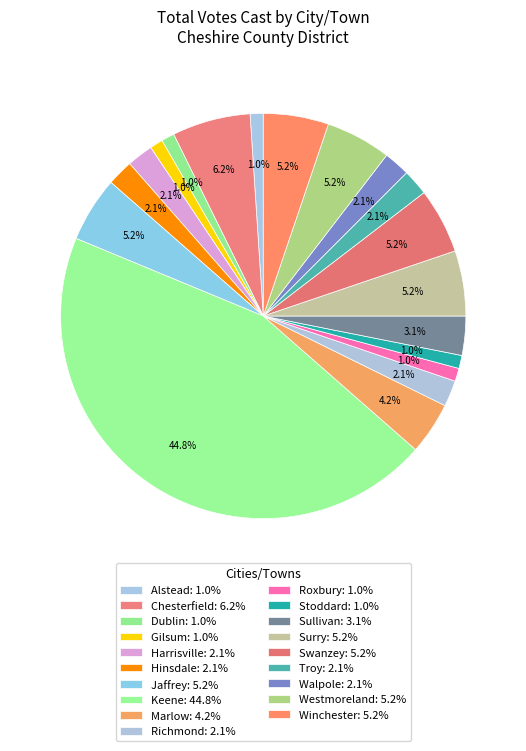

How many slices are in this pie chart?

19